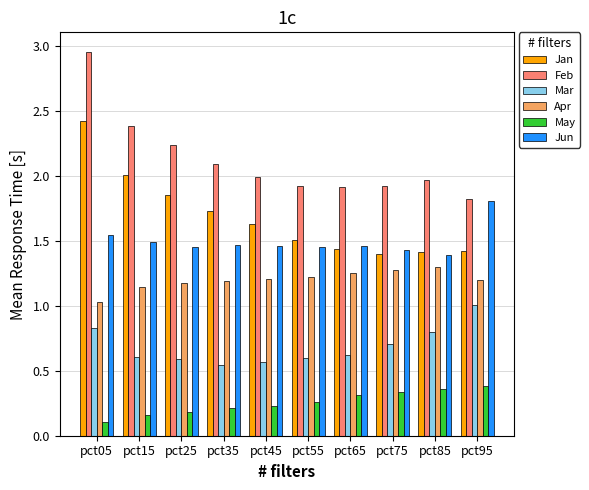

Count the number of categories in the chart.

10